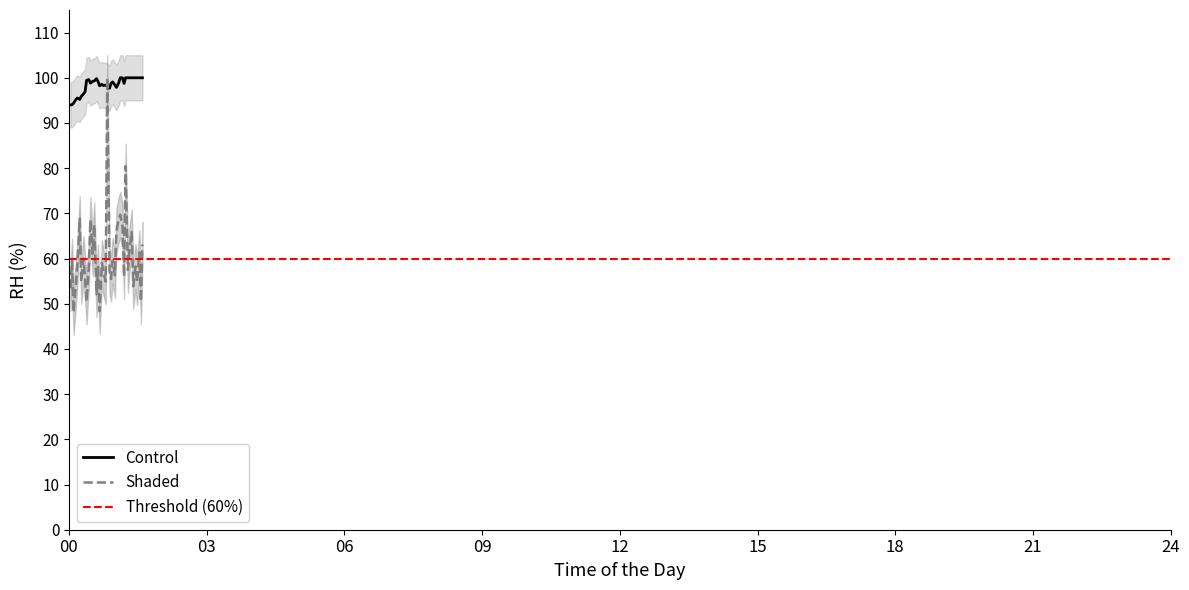

What is the maximum value for Control?

100.0